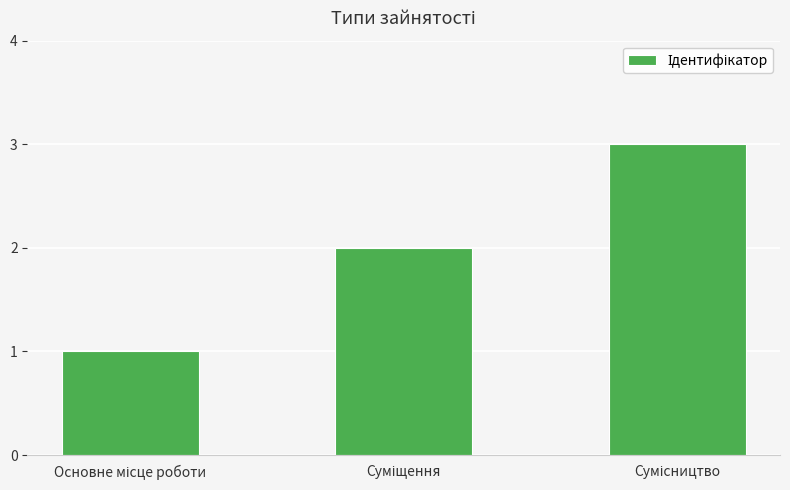

How many distinct data groups are displayed?

1